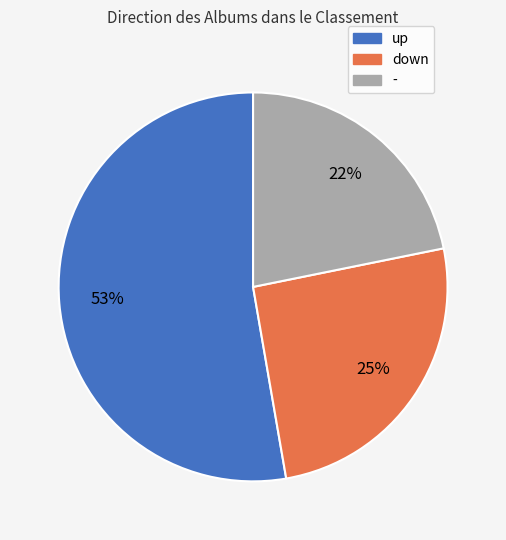

Does - account for over 50% of the chart?

No